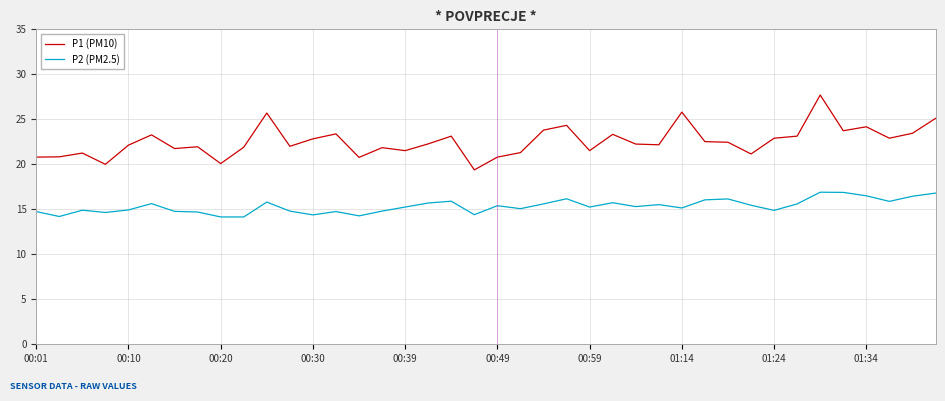

Which series has the largest range (max minus min)?

P1 (PM10)